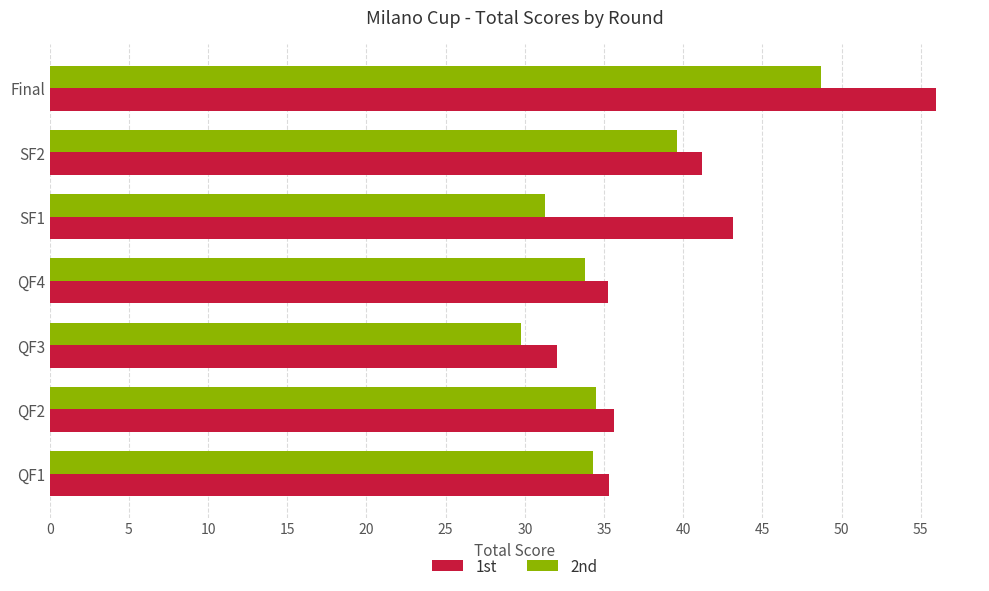

Which series has the widest spread of values?

1st